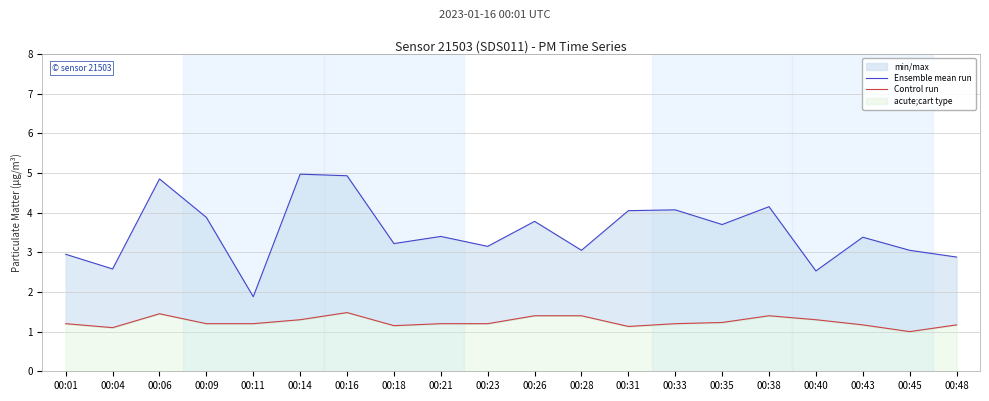

List the series in order of their overall mean, lowest first.

Control run, Ensemble mean run